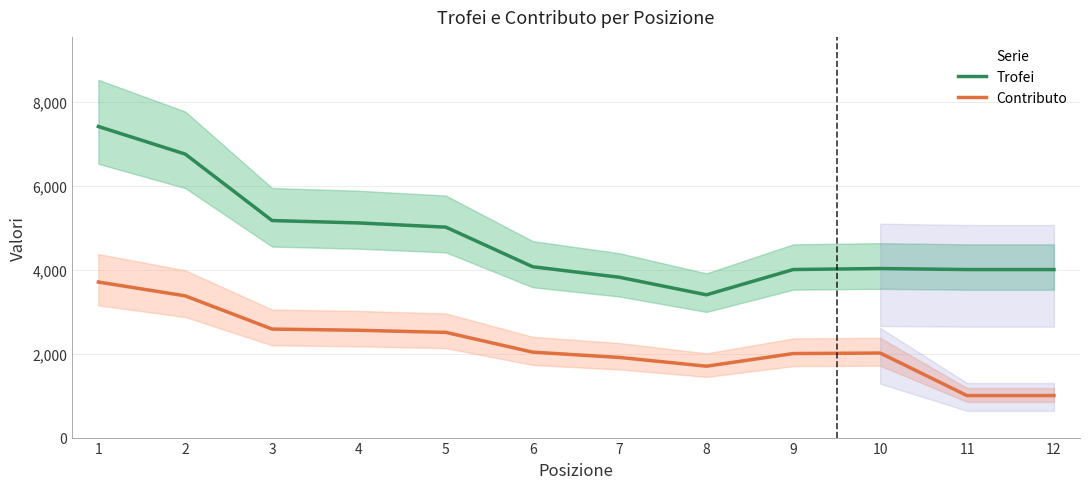

What is the sum of all Trofei values?

56764